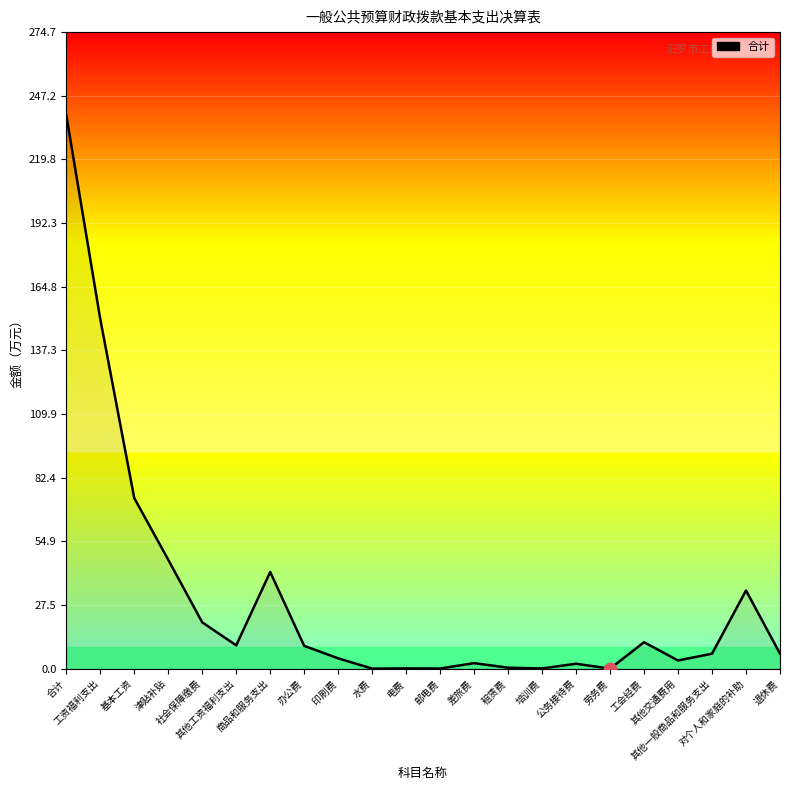

Between 租赁费 and 印刷费, which is larger?

印刷费